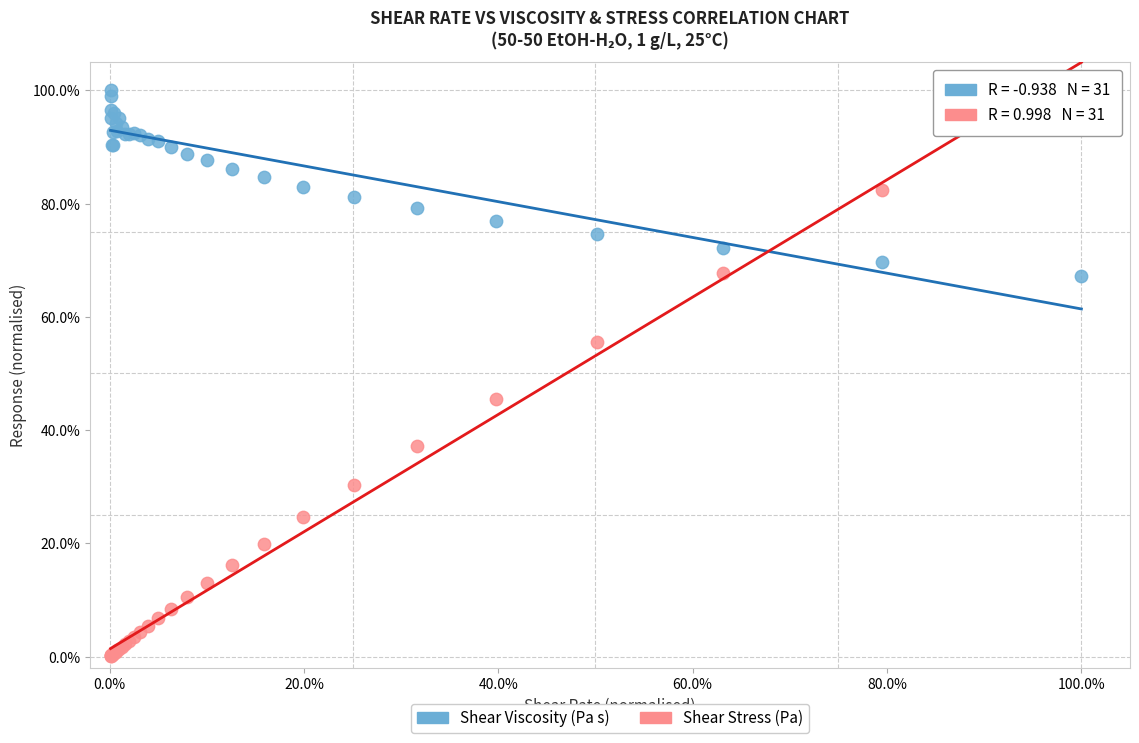

What are all the series names shown in the legend?

Shear Viscosity (Pa s), Shear Stress (Pa)